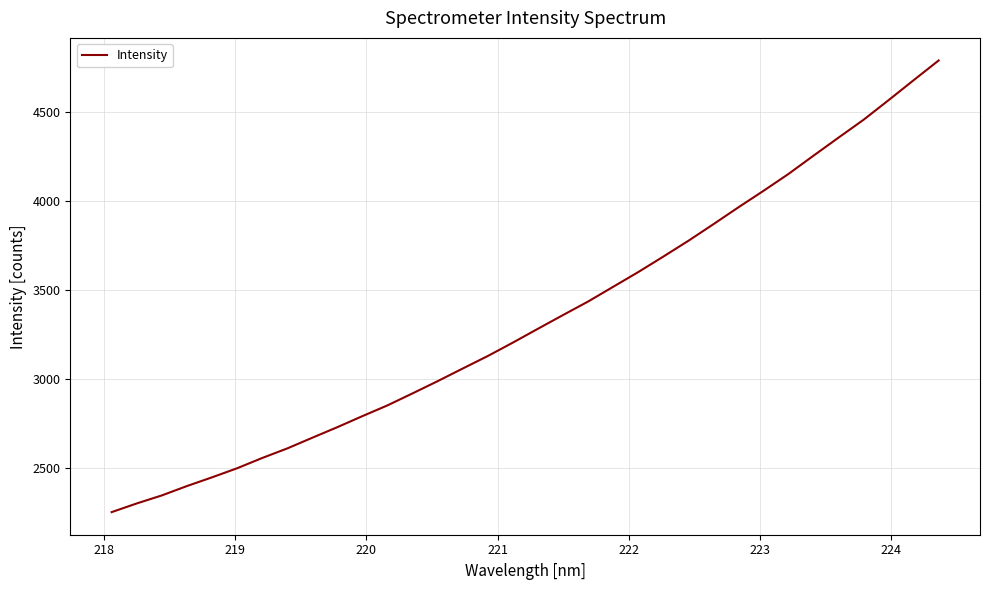

What is the greatest value displayed?

4788.5